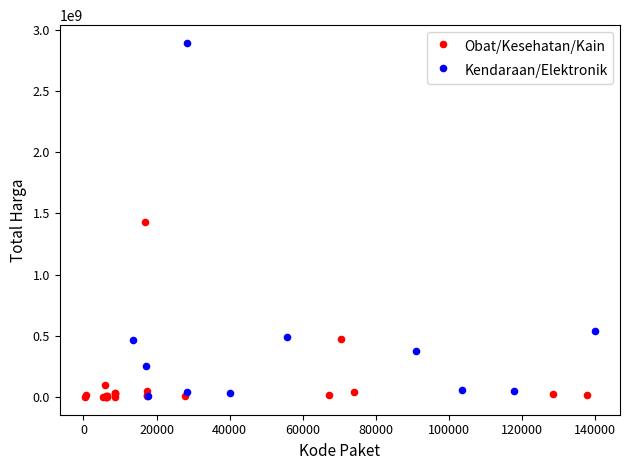

Which series has the largest Y range (max minus min)?

Kendaraan/Elektronik